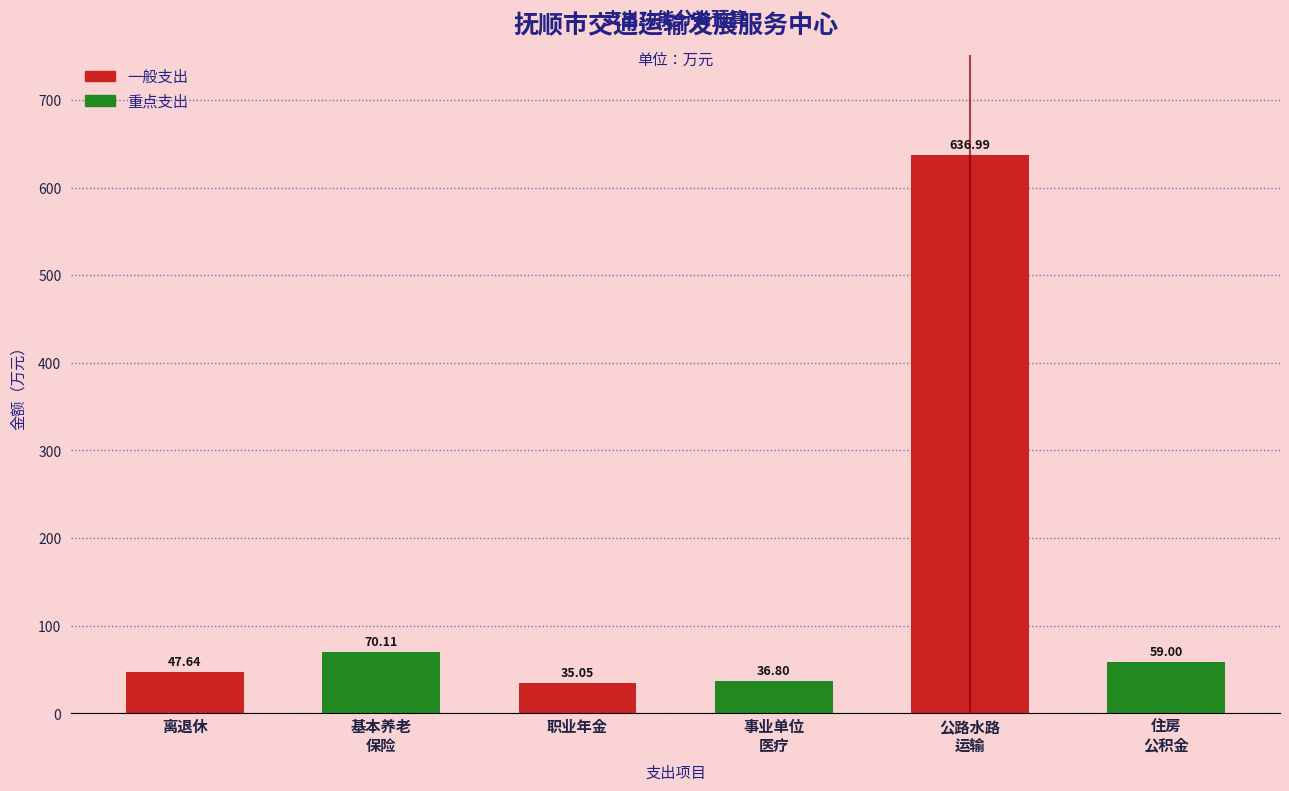

Which label corresponds to the smallest value in the chart?

职业年金